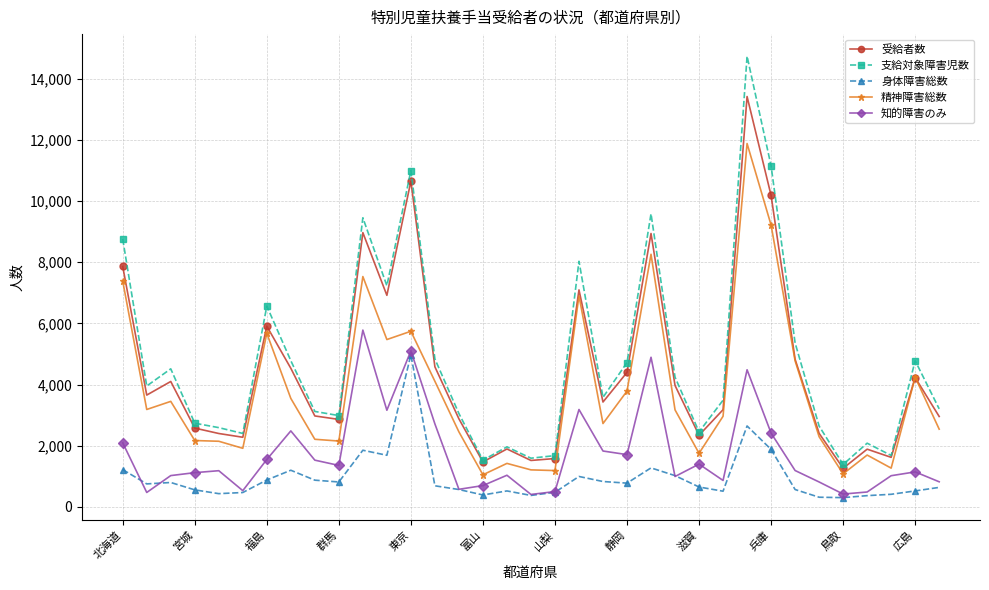

True or false: 精神障害総数 has more than 0 interior local peaks.

True